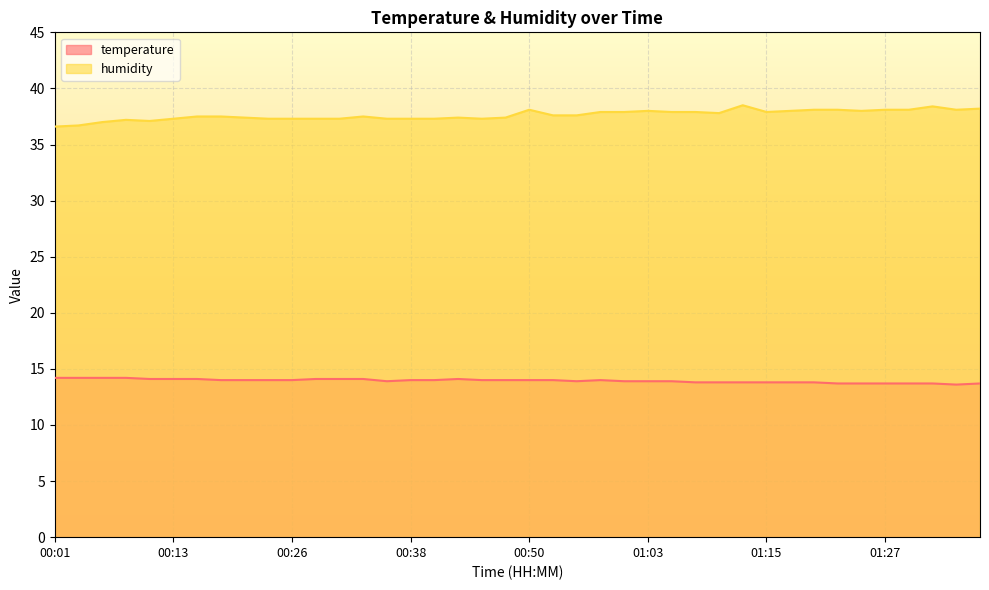

Which series changed the most between 00:01 and 01:22?

humidity